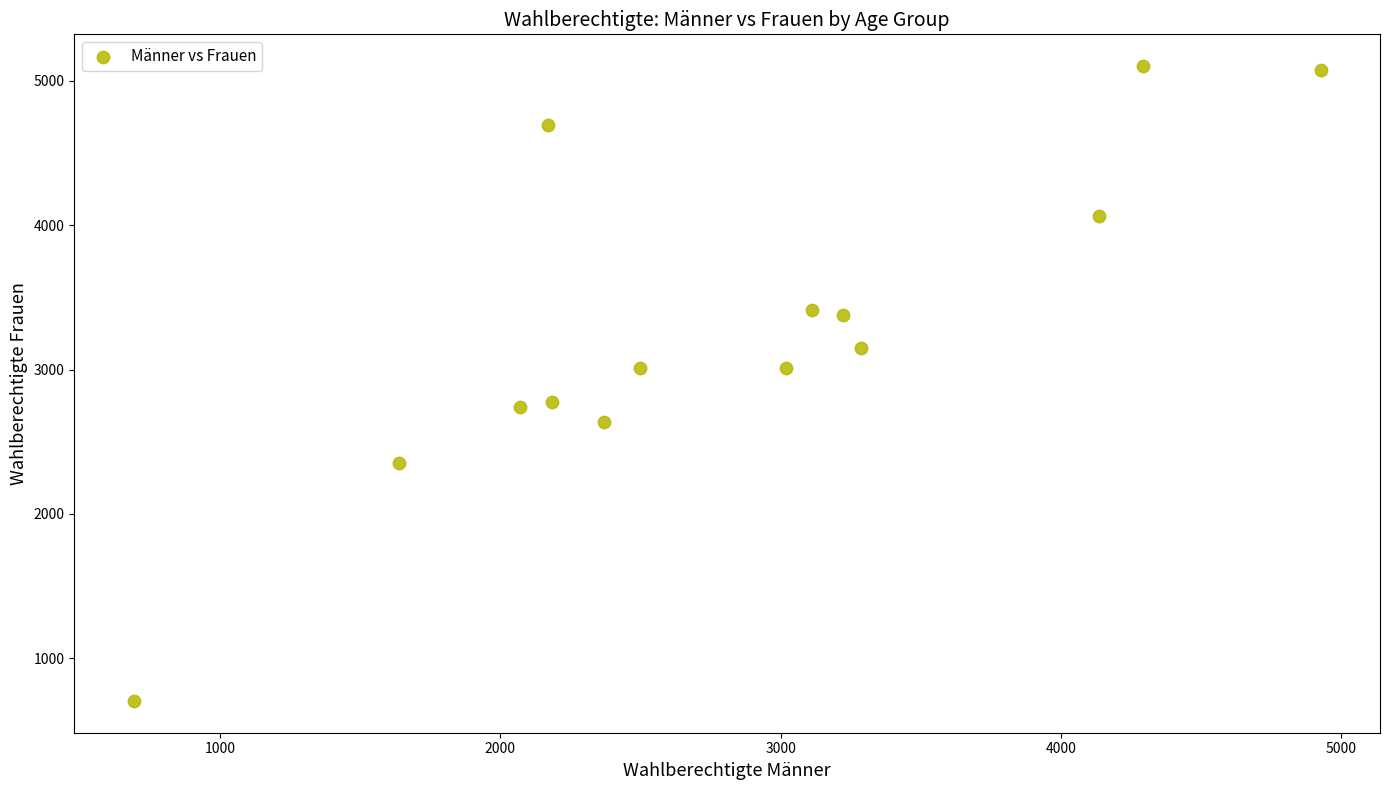

What is the range of Y values (max minus min)?

4400